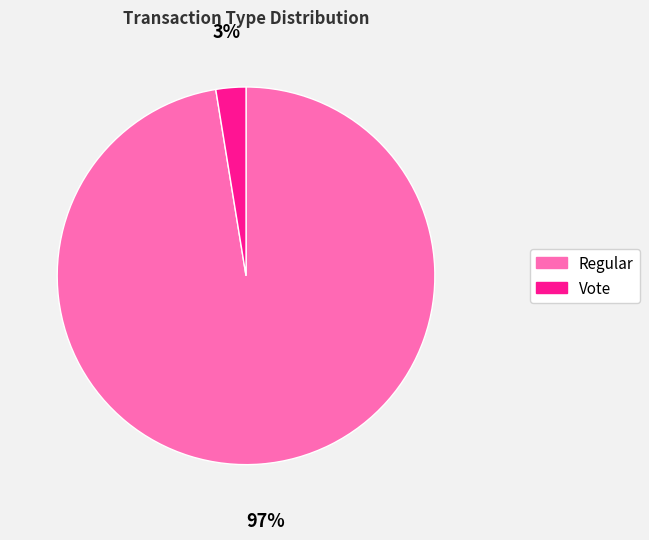

How many slices are in this pie chart?

2